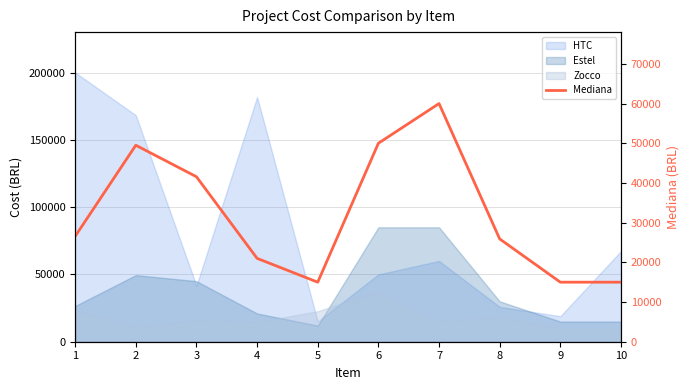

The value at 1 is 13150.8. True or false?

False